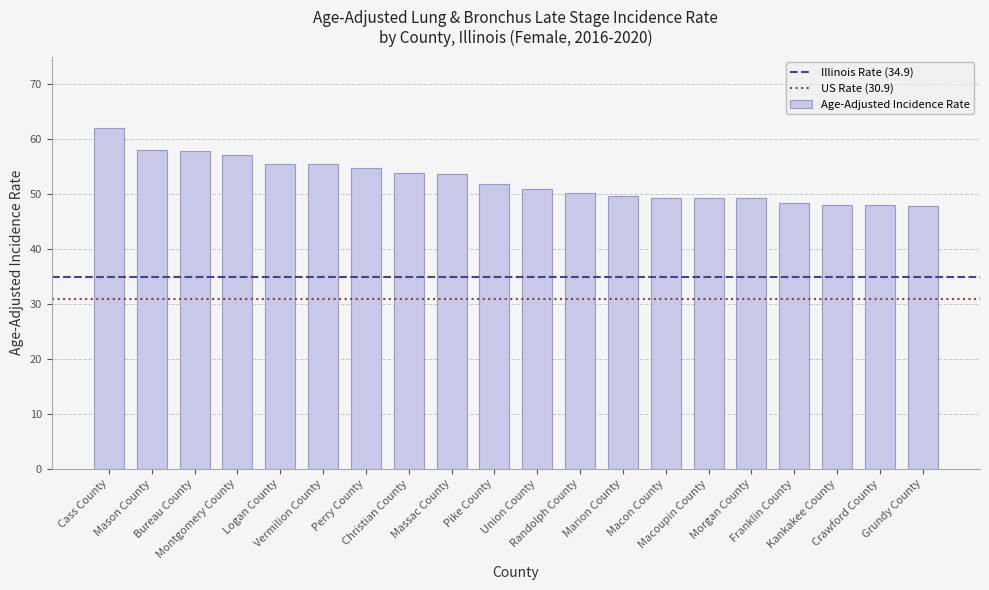

True or false: the data shows 72.4 at Crawford County.

False